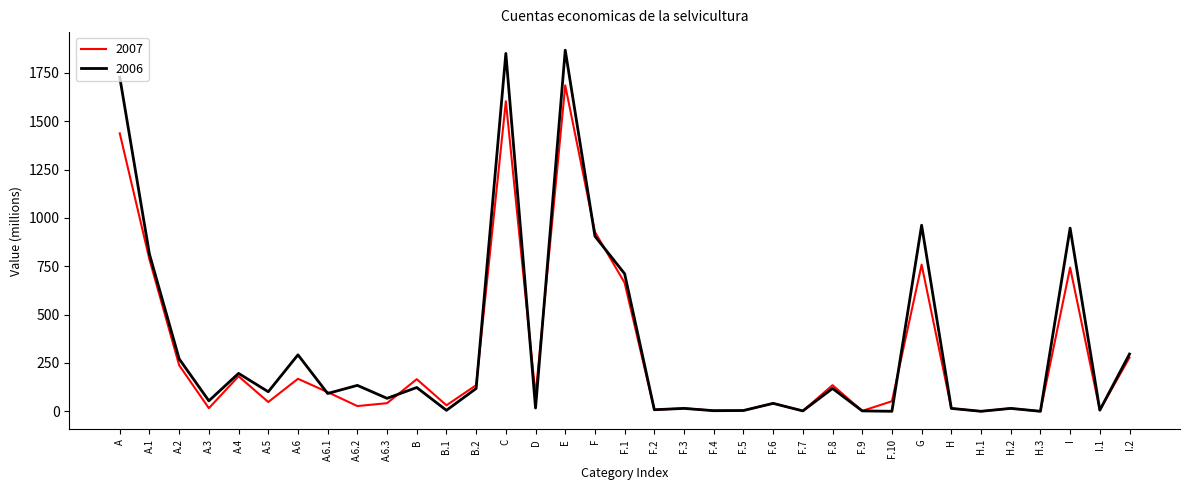

Which series has the widest spread of values?

2006